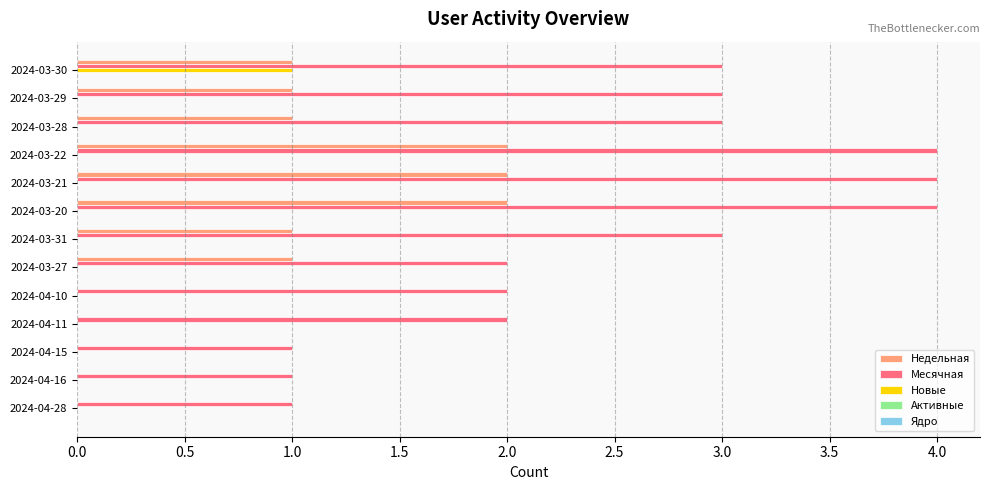

Is it true that Недельная equals 0 at 2024-04-28?

True